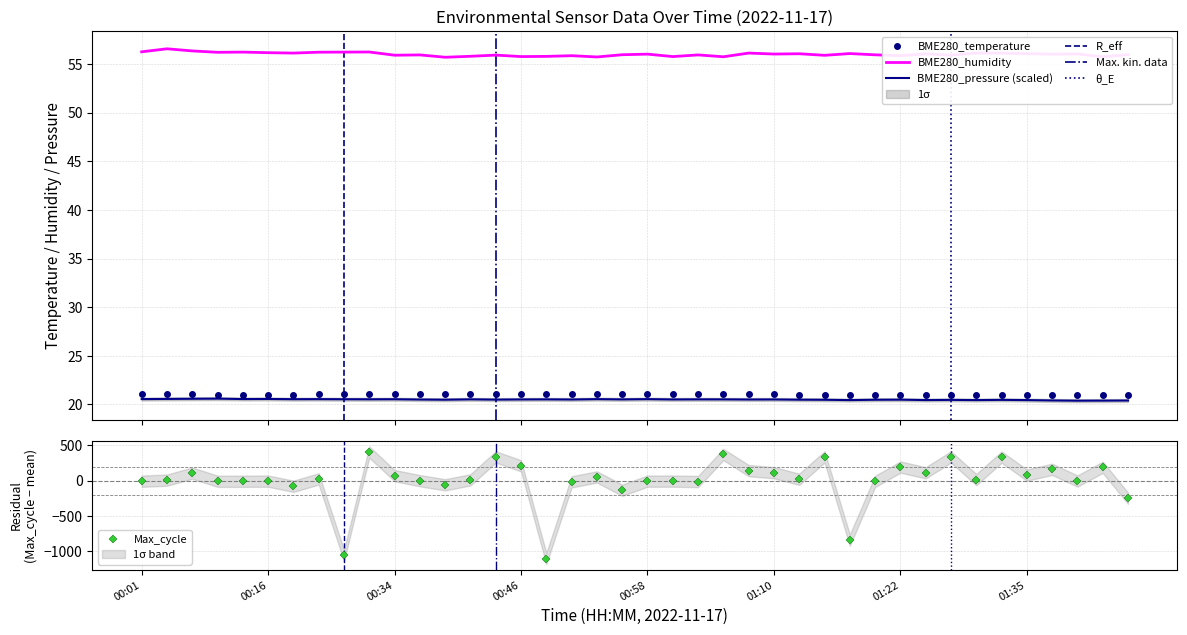

Count the number of categories in the chart.

40